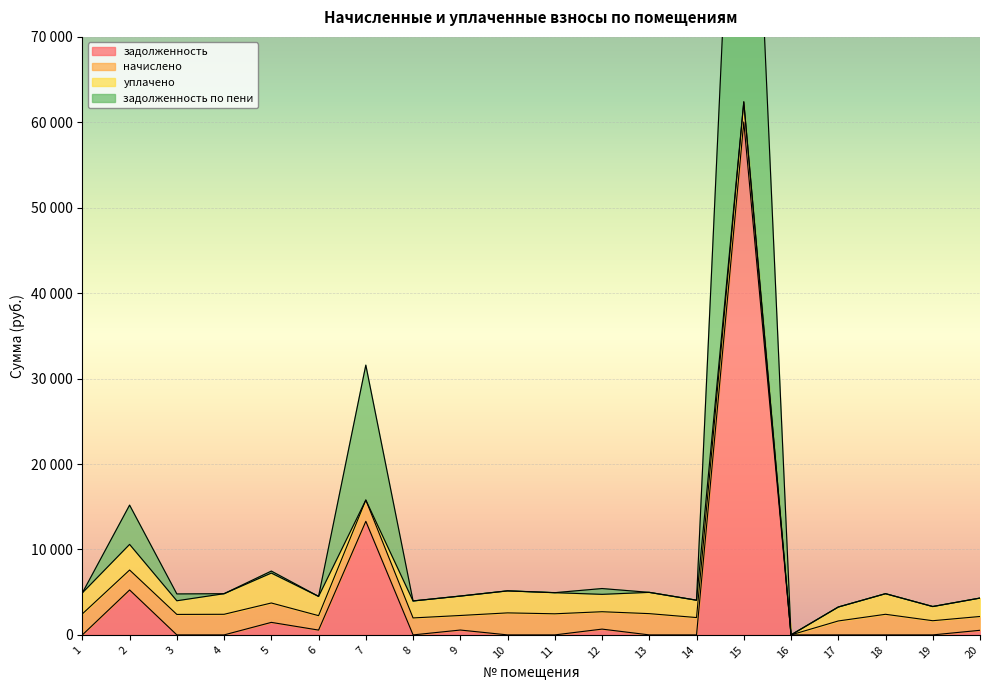

At which category does задолженность reach its first local valley?

6